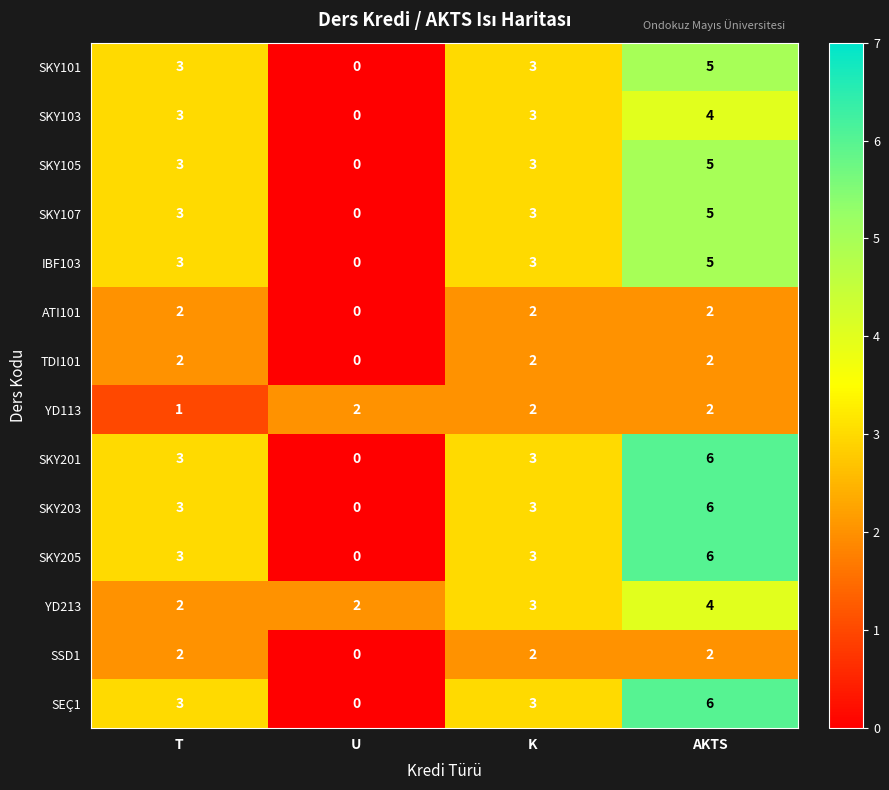

Is the value of IBF103 at AKTS greater than the value of SKY205 at U?

Yes